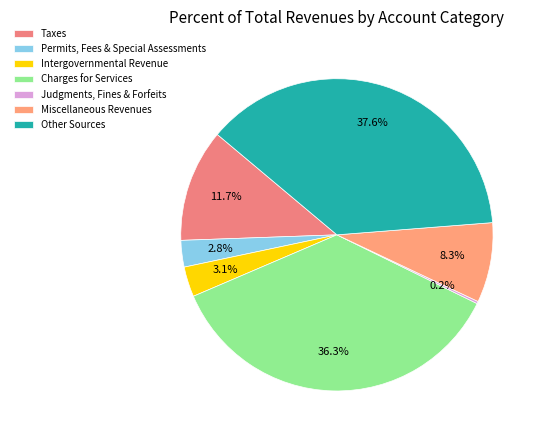

Count the number of slices in the pie.

7